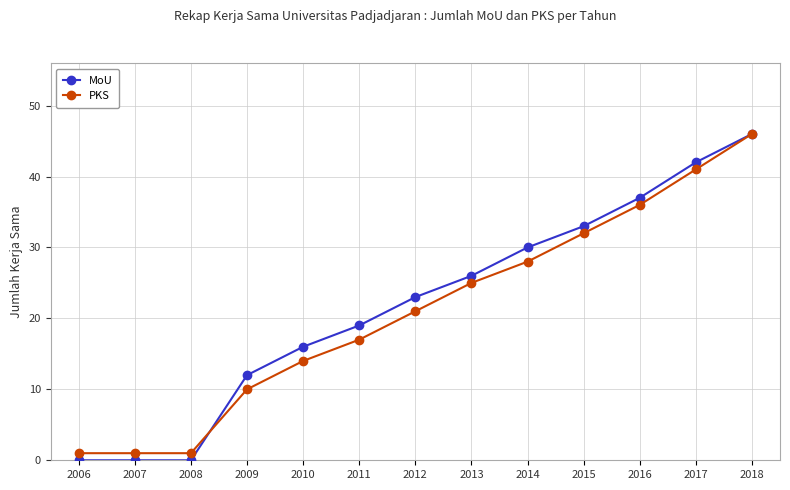

True or false: MoU has a value of 42 at 2017.

True